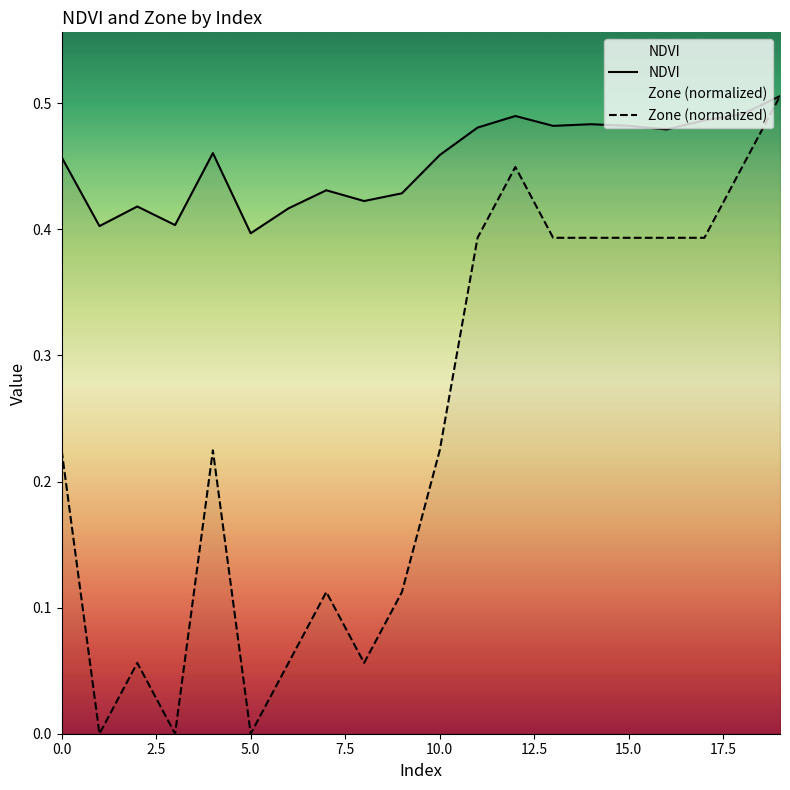

Reading right to left, transcribe all the data shown in this chart.

NDVI: 0.5	0.5	0.5	0.5	0.5	0.5	0.5	0.5	0.5	0.5	0.4	0.4	0.4	0.4	0.4	0.5	0.4	0.4	0.4	0.5
Zone (normalized): 0.5	0.4	0.4	0.4	0.4	0.4	0.4	0.4	0.4	0.2	0.1	0.1	0.1	0.1	0.0	0.2	0.0	0.1	0.0	0.2